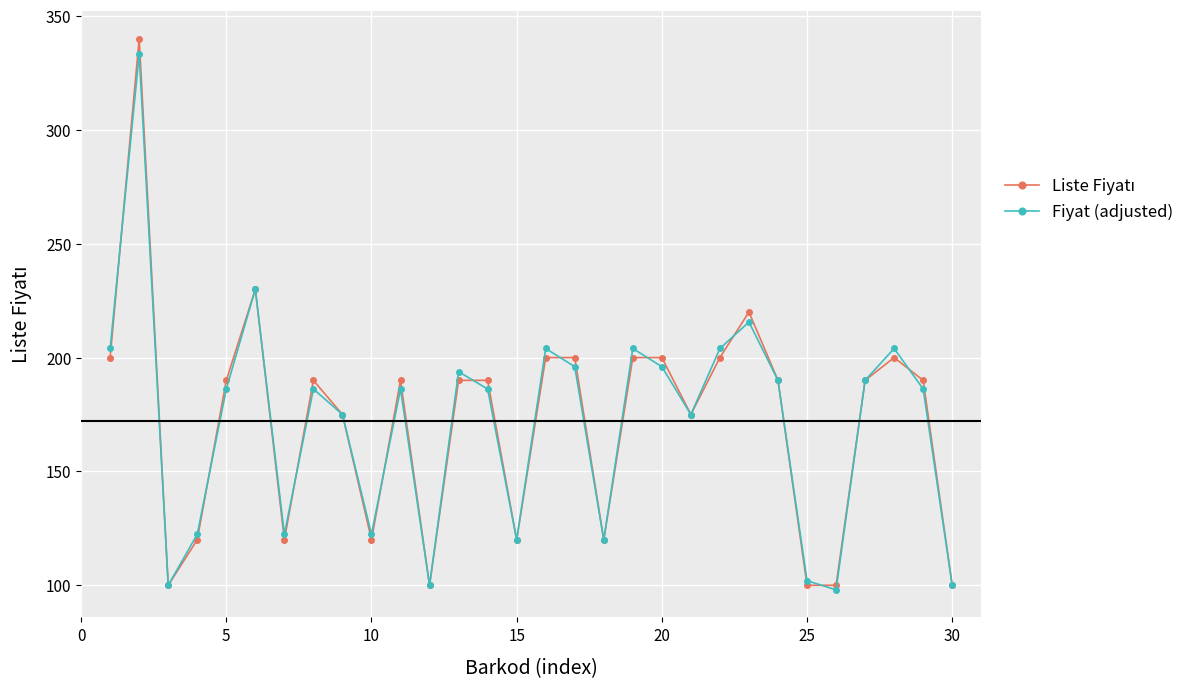

What is the highest value of the Fiyat (adjusted) series?

333.2